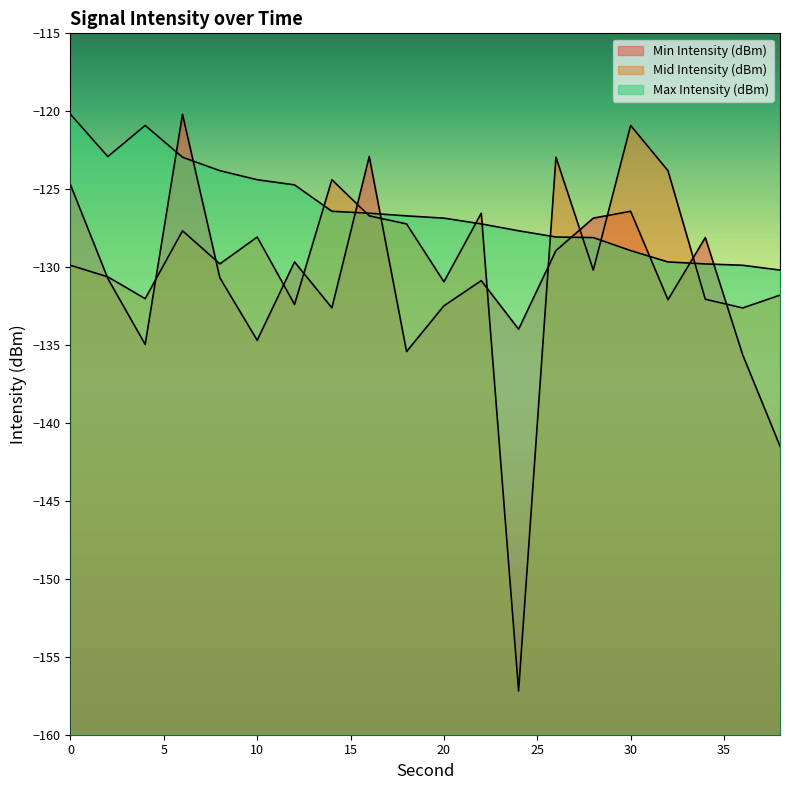

At 22, list the series in order from smallest to largest.

Min Intensity (dBm), Max Intensity (dBm), Mid Intensity (dBm)